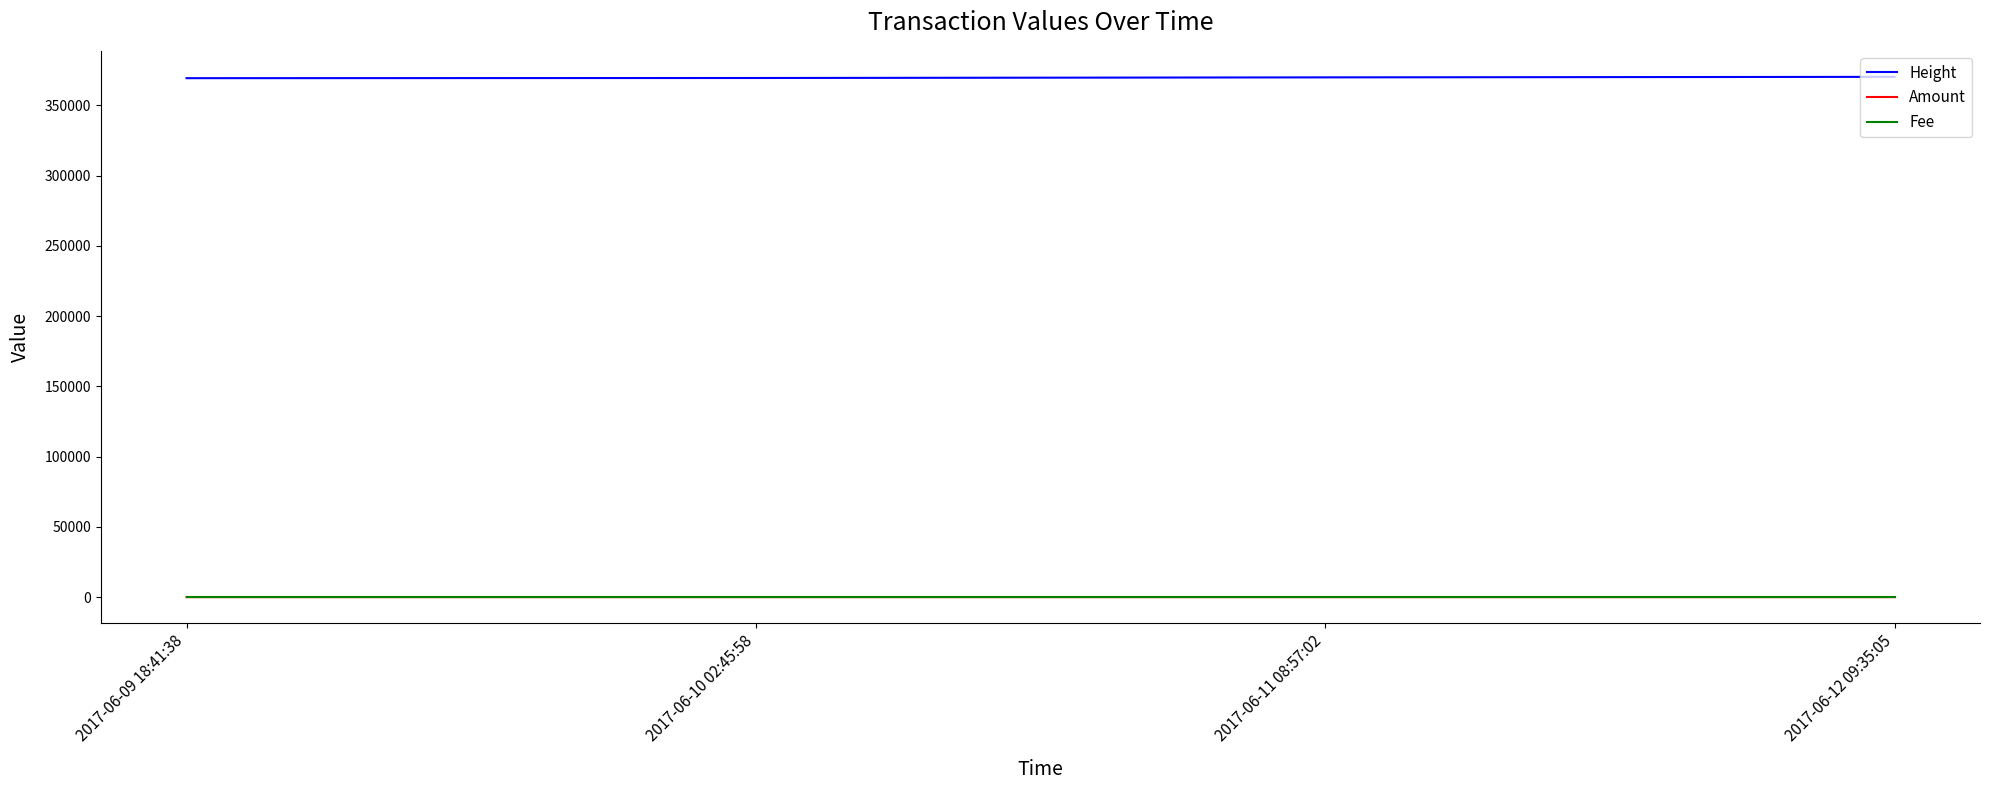

What is the difference between the maximum and second lowest values in the Amount series?

1.0